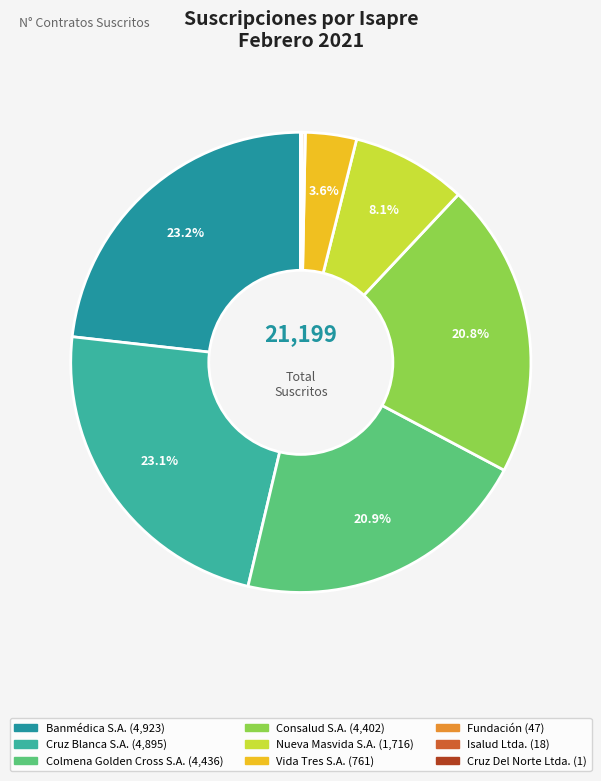

Count the number of slices in the pie.

9